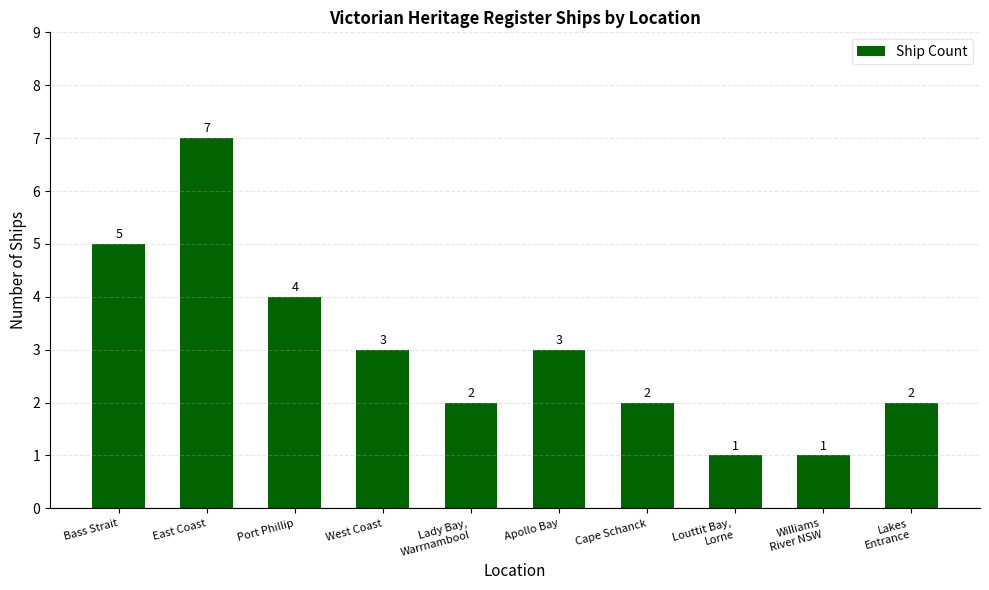

The chart shows a value of 1 at Williams
River NSW. True or false?

True